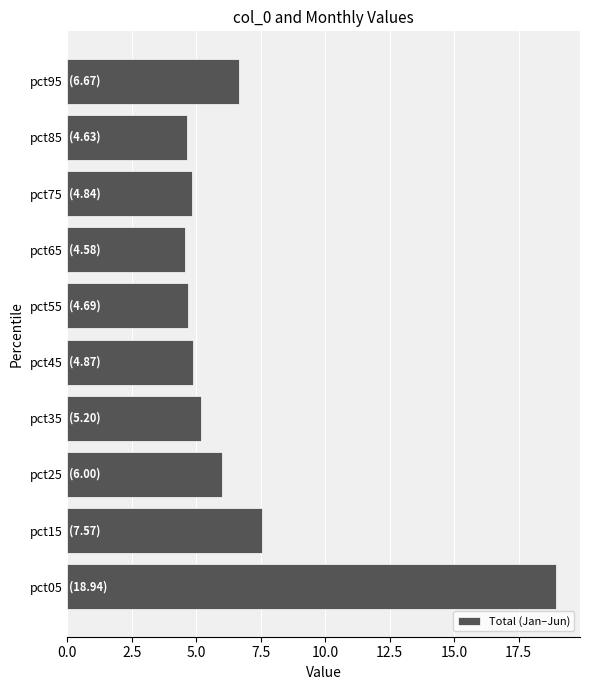

Count the number of data series in this chart.

1